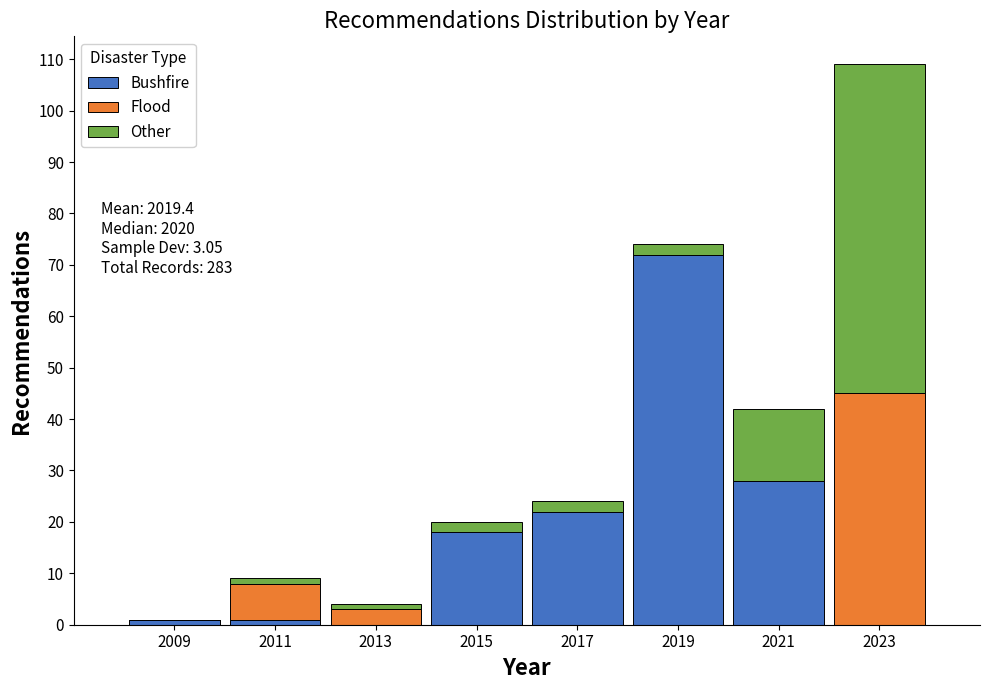

Which range on the x-axis has the tallest stacked bar (by total height)?

2022 to 2024